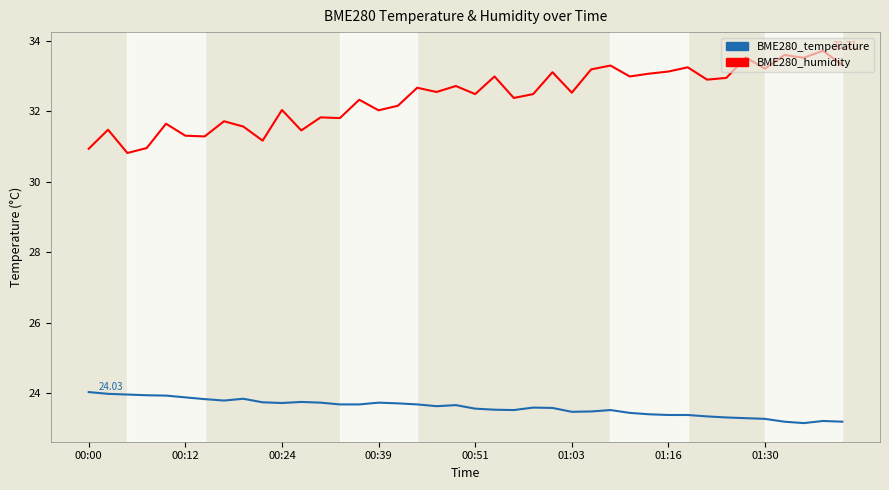

What is the sum of all BME280_humidity values?

1295.8